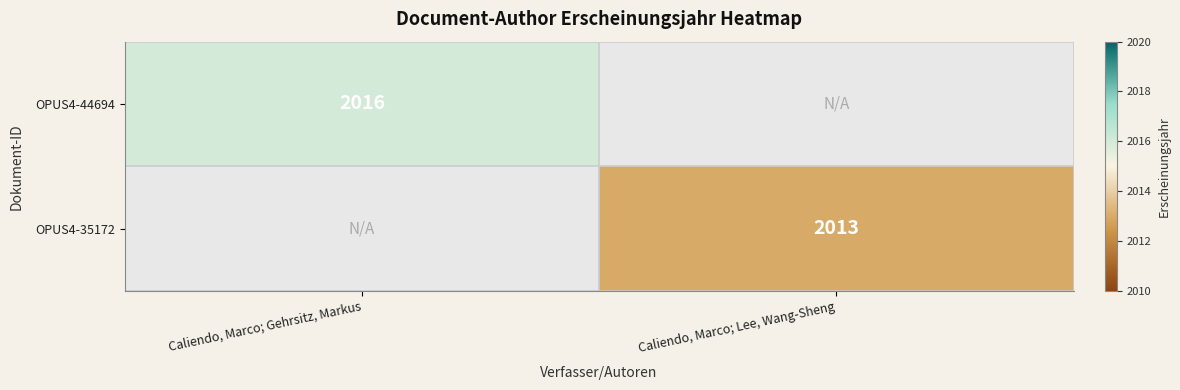

Count the number of categories in the chart.

2